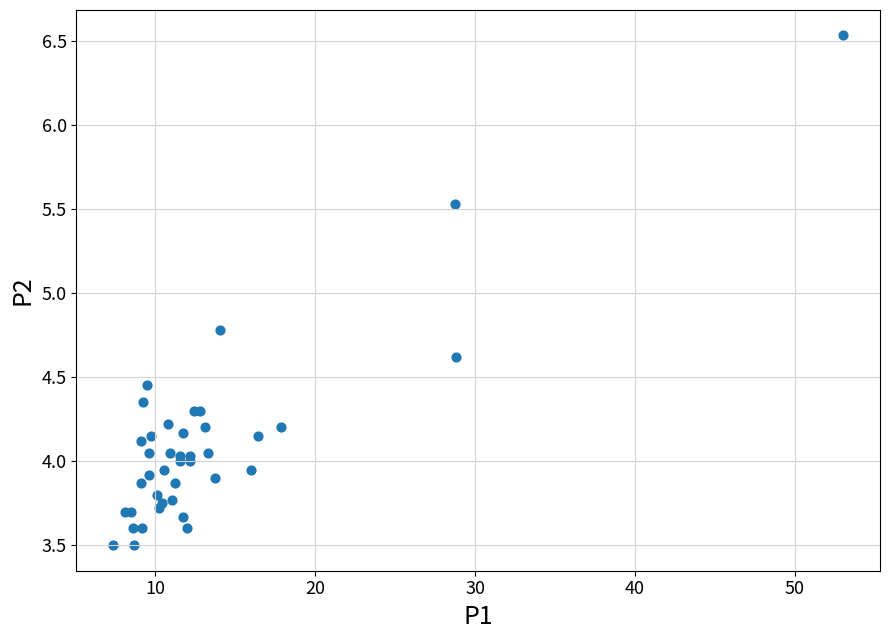

What Y value in the scatter plot is closest to 5?

4.8